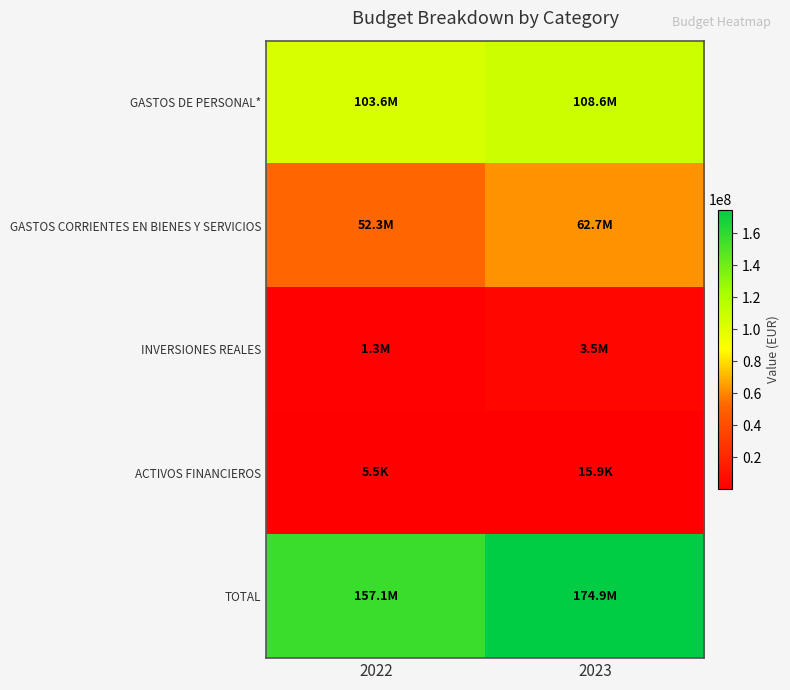

How many series are shown in this chart?

5